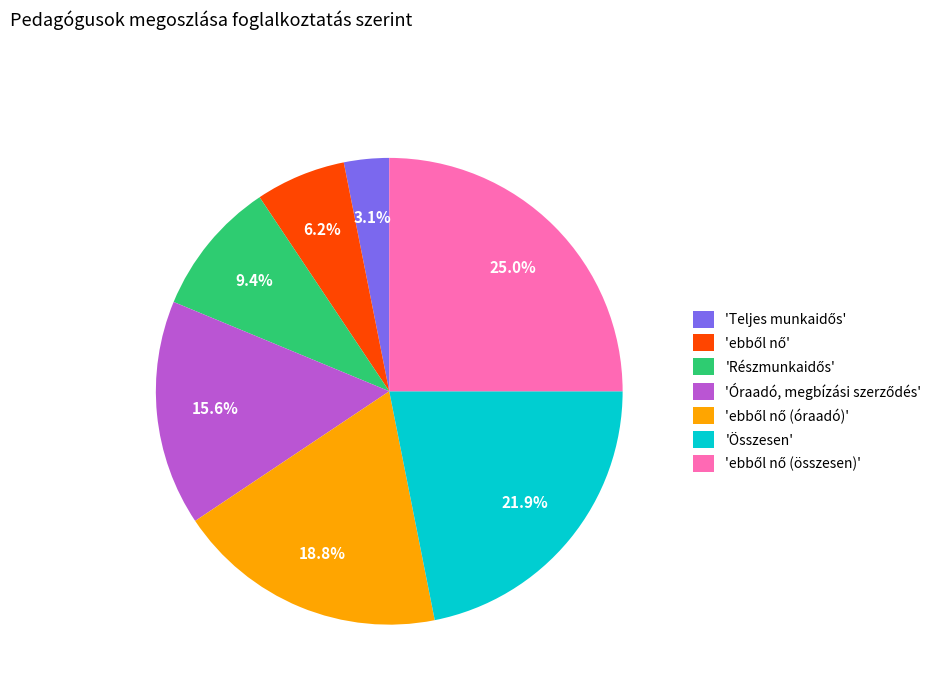

How many segments does this pie chart have?

7